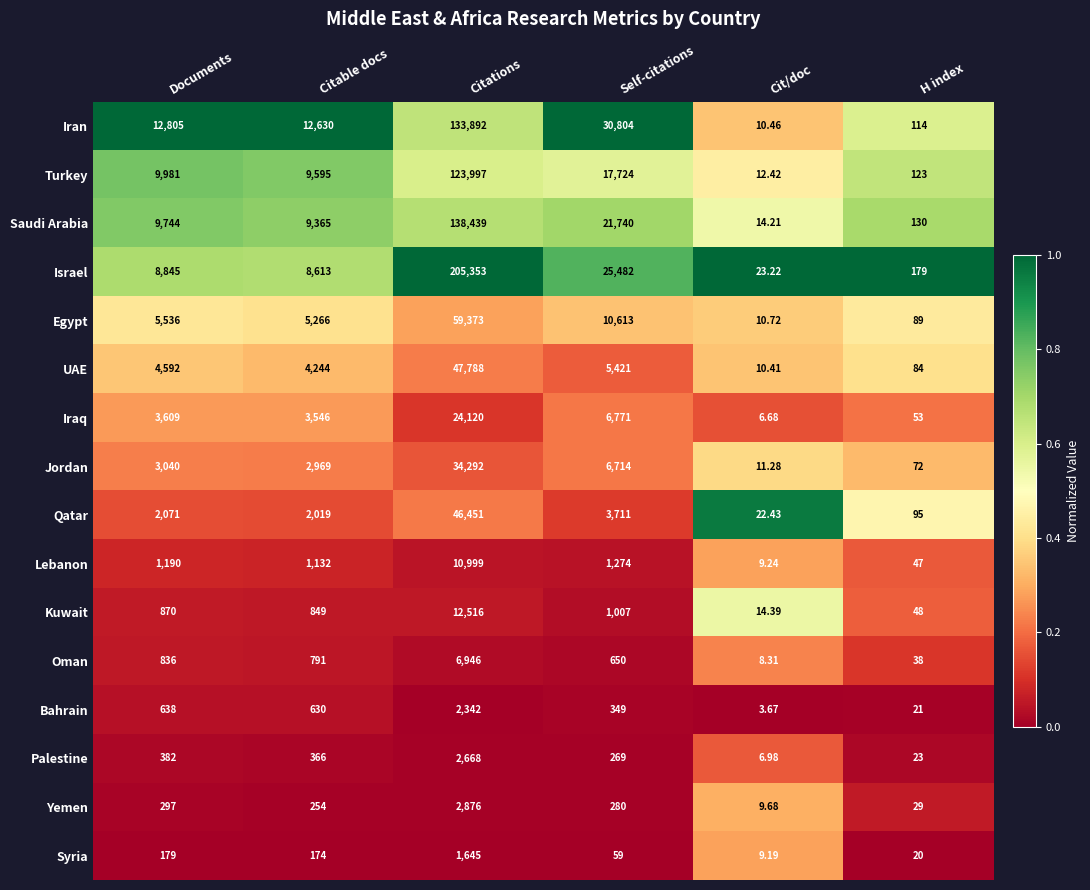

Count the number of categories in the chart.

6